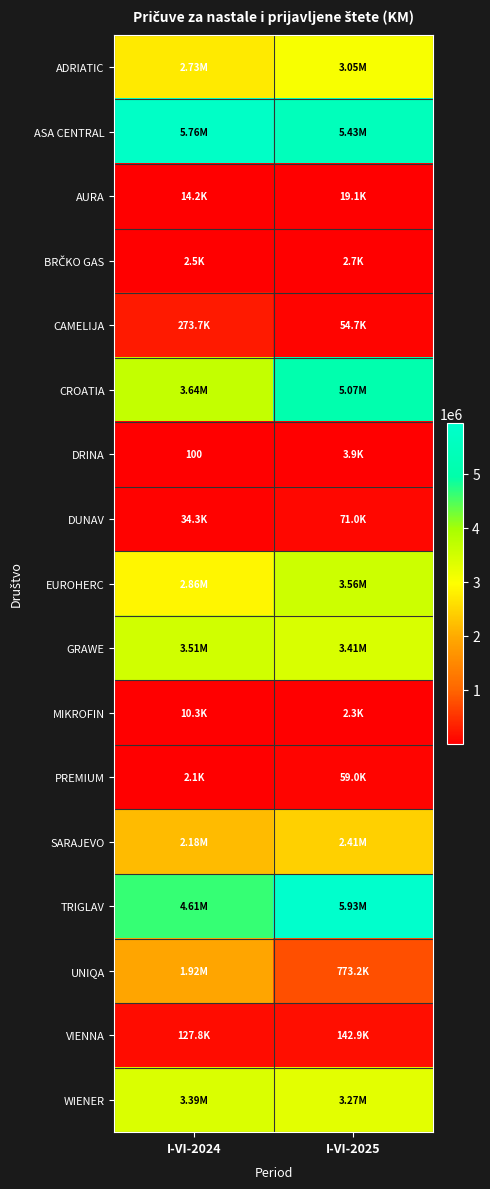

At how many categories does at least one series exceed 3029725?

2